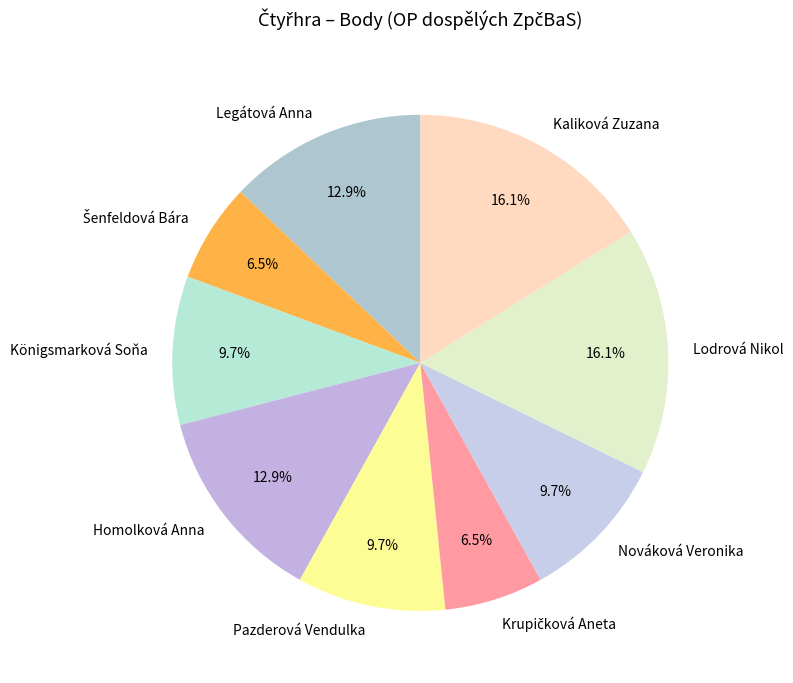

Is Königsmarková Soňa the majority of the pie?

No